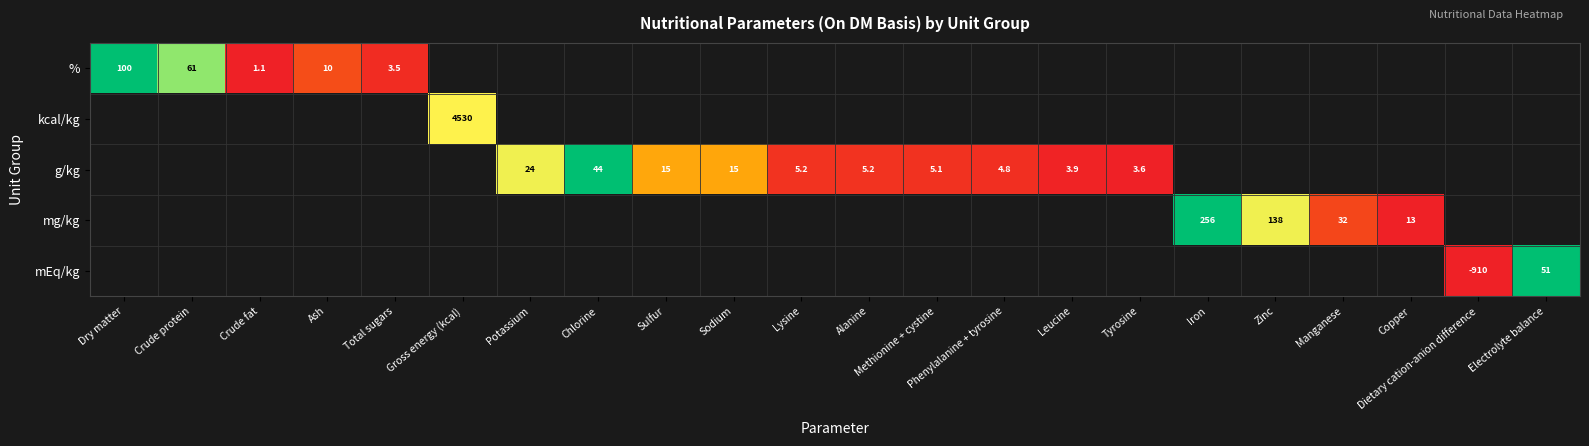

Is it true that g/kg equals 3.6 at Tyrosine?

True